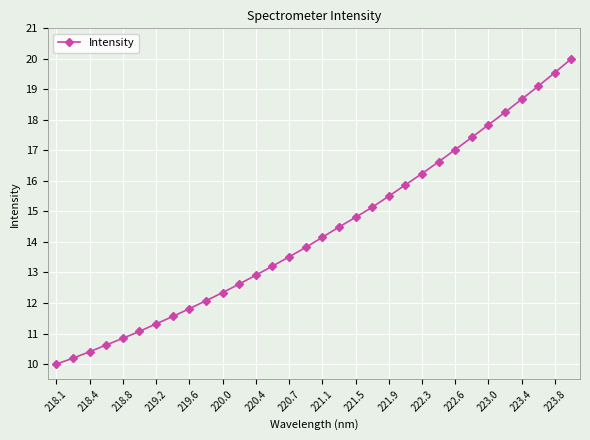

What is the value of the 7th point from the left?

11.3